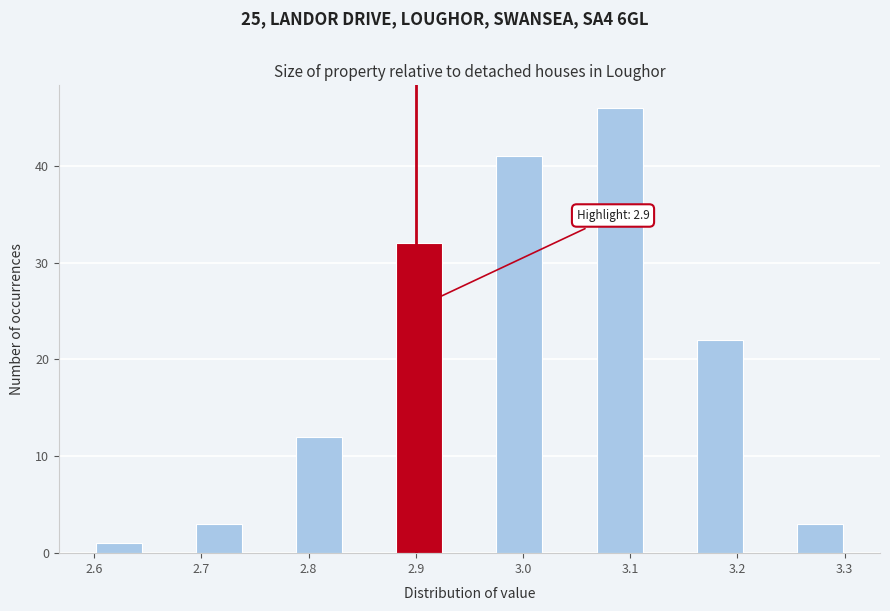

Over which range of the x-axis is the bar tallest?

3.07 to 3.11